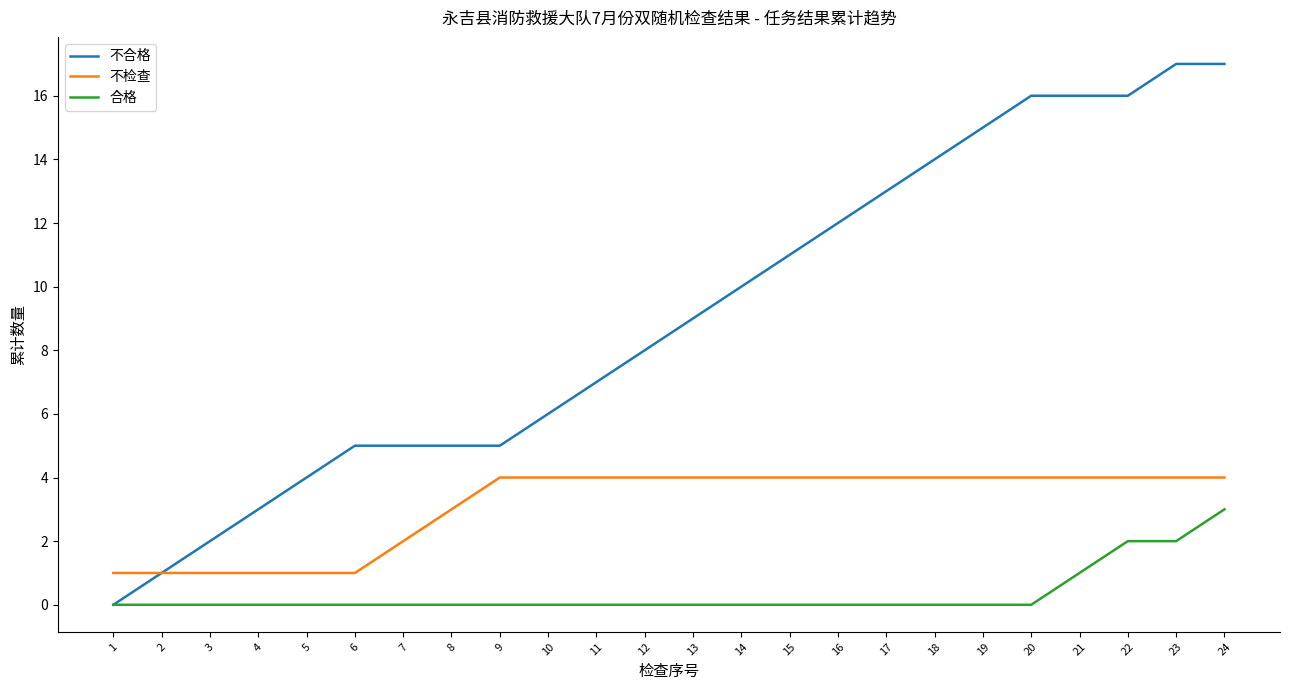

What is the maximum value shown in the chart?

17